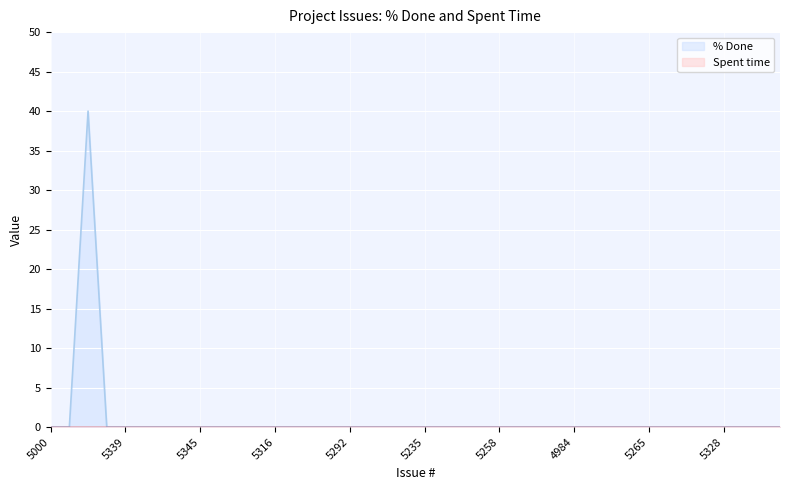

Reading left to right, transcribe all the data shown in this chart.

5000=0	4993=0	5327=40	5321=0	5339=0	5340=0	5331=0	5257=0	5345=0	5326=0	5318=0	5317=0	5316=0	5312=0	5303=0	5301=0	5292=0	5291=0	5225=0	5236=0	5235=0	5256=0	5255=0	5259=0	5258=0	5260=0	5350=0	5349=0	4984=0	4979=0	4972=0	4967=0	5265=0	5263=0	5306=0	5315=0	5328=0	4960=0	4959=0	4958=0